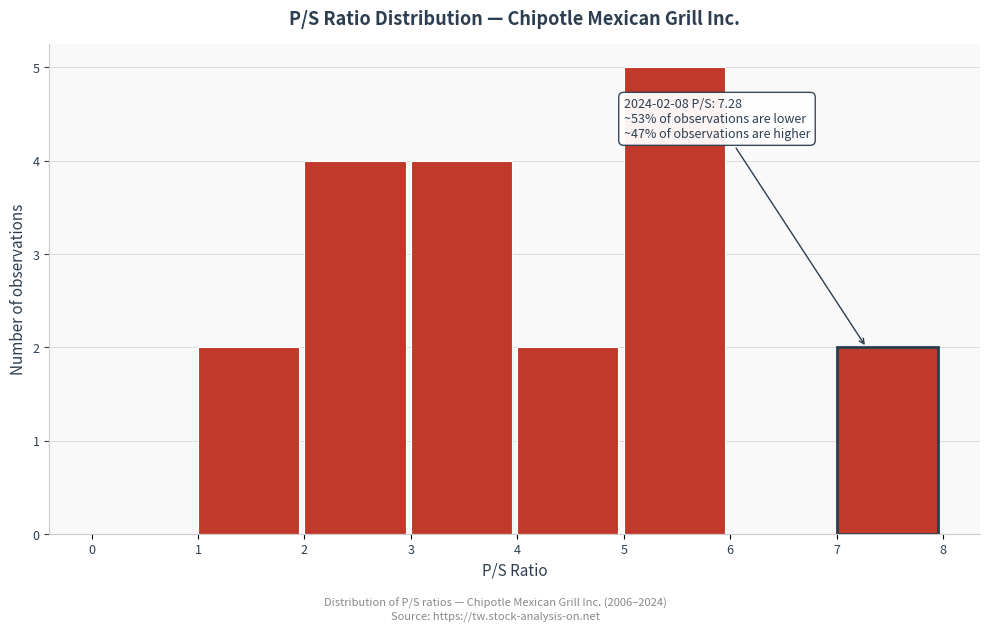

Over which range of the x-axis is the bar tallest?

5 to 6